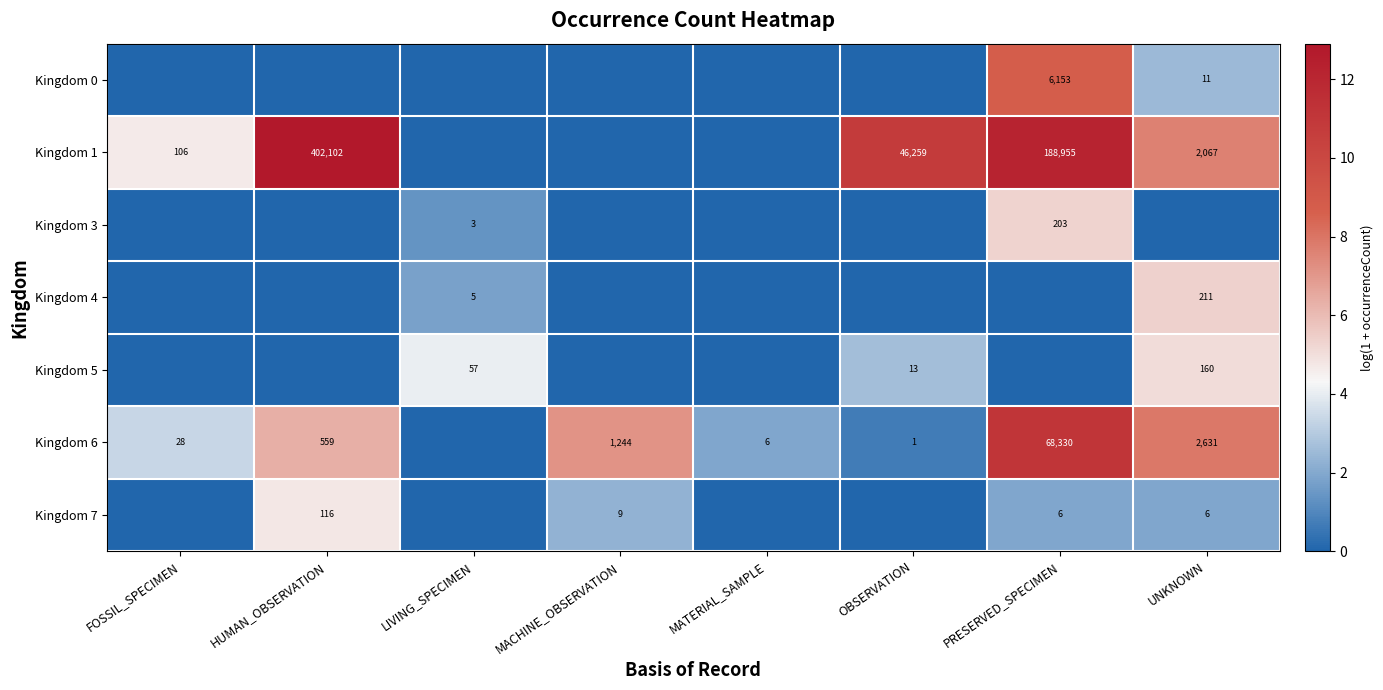

How many data points does each series have?

8